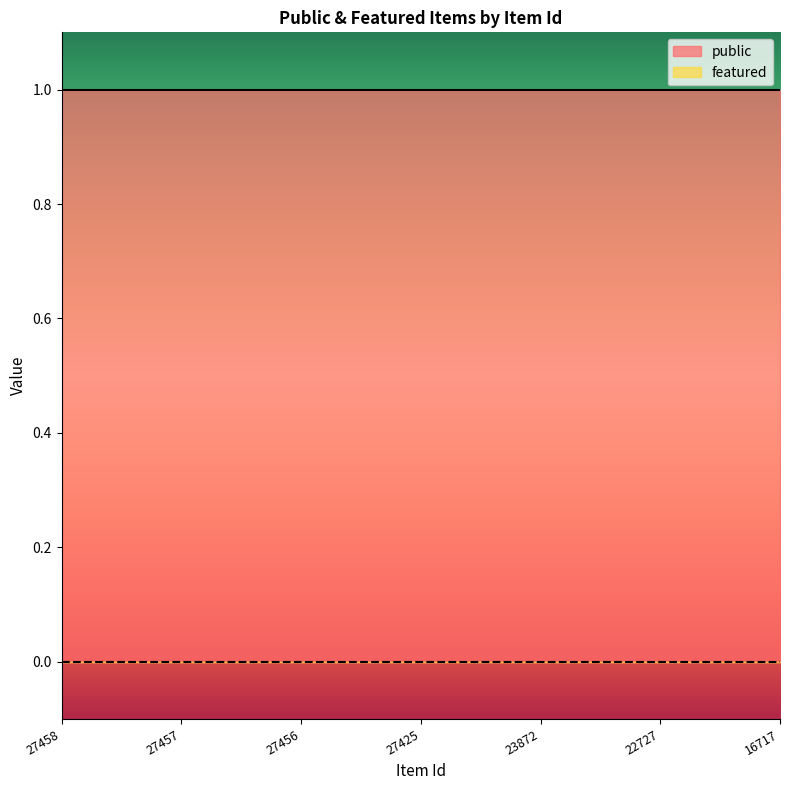

Reading left to right, what are all the values shown in this chart?

public: 27458=1	27457=1	27456=1	27425=1	23872=1	22727=1	16717=1
featured: 27458=0	27457=0	27456=0	27425=0	23872=0	22727=0	16717=0